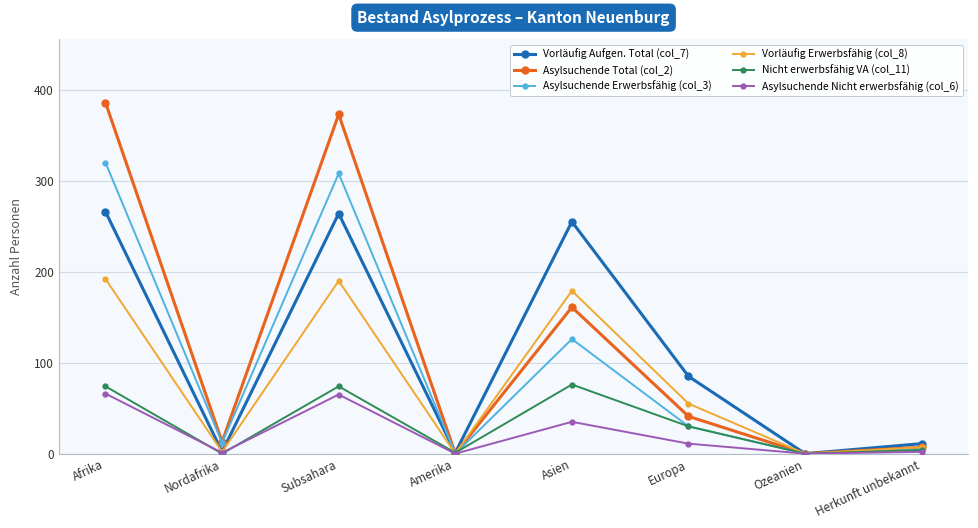

What is the label of the 1st point from the right?

Herkunft unbekannt